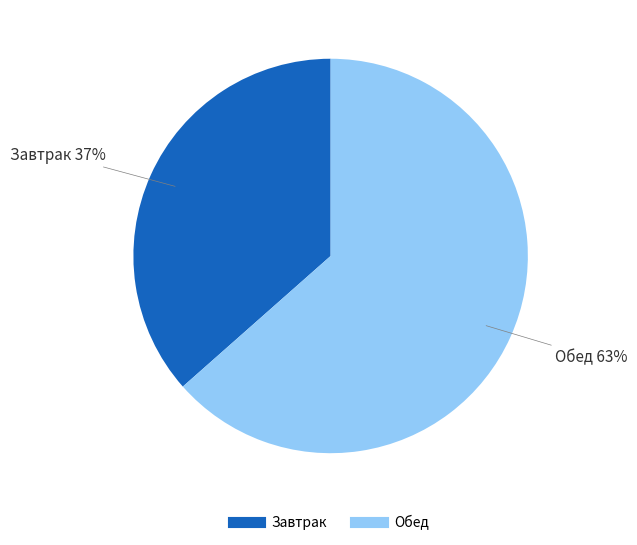

How many segments does this pie chart have?

2